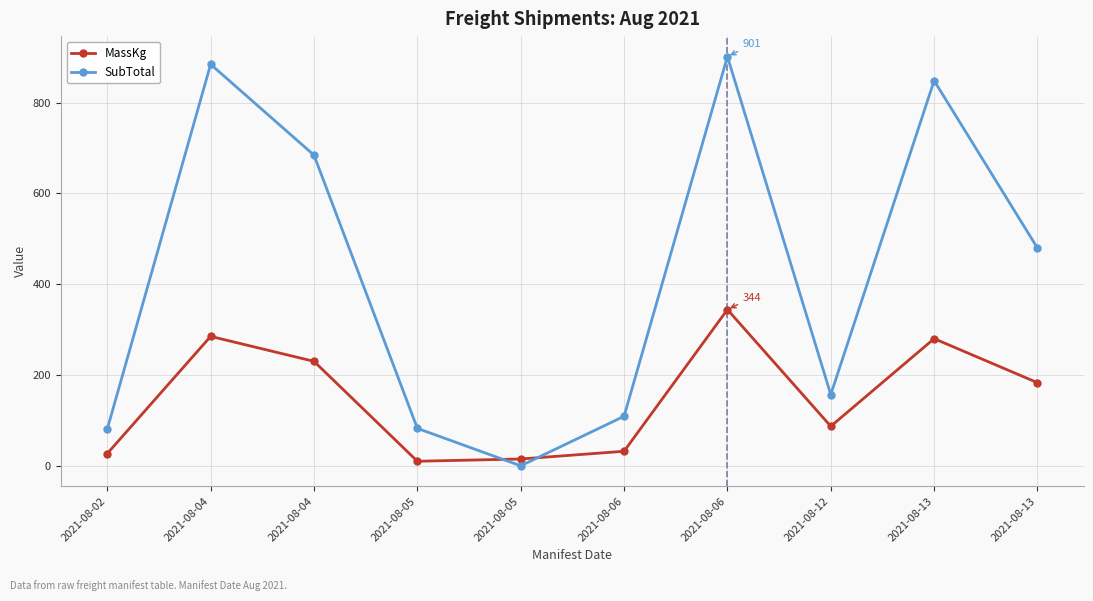

What are all the series names shown in the legend?

MassKg, SubTotal